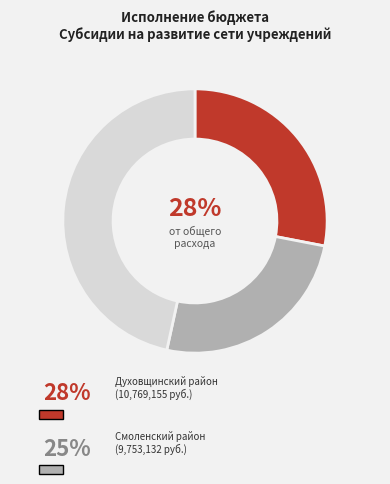

Does any single category account for the majority?

No